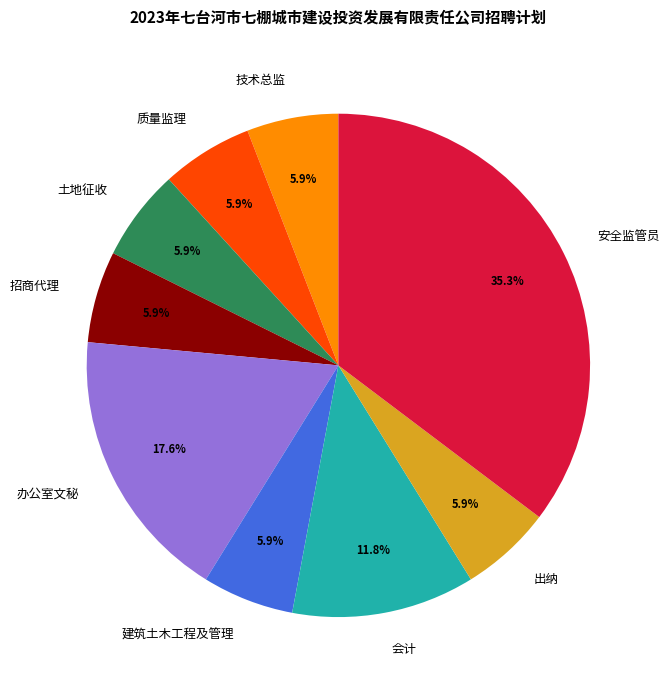

True or false: 建筑土木工程及管理 accounts for 6% of the total.

True